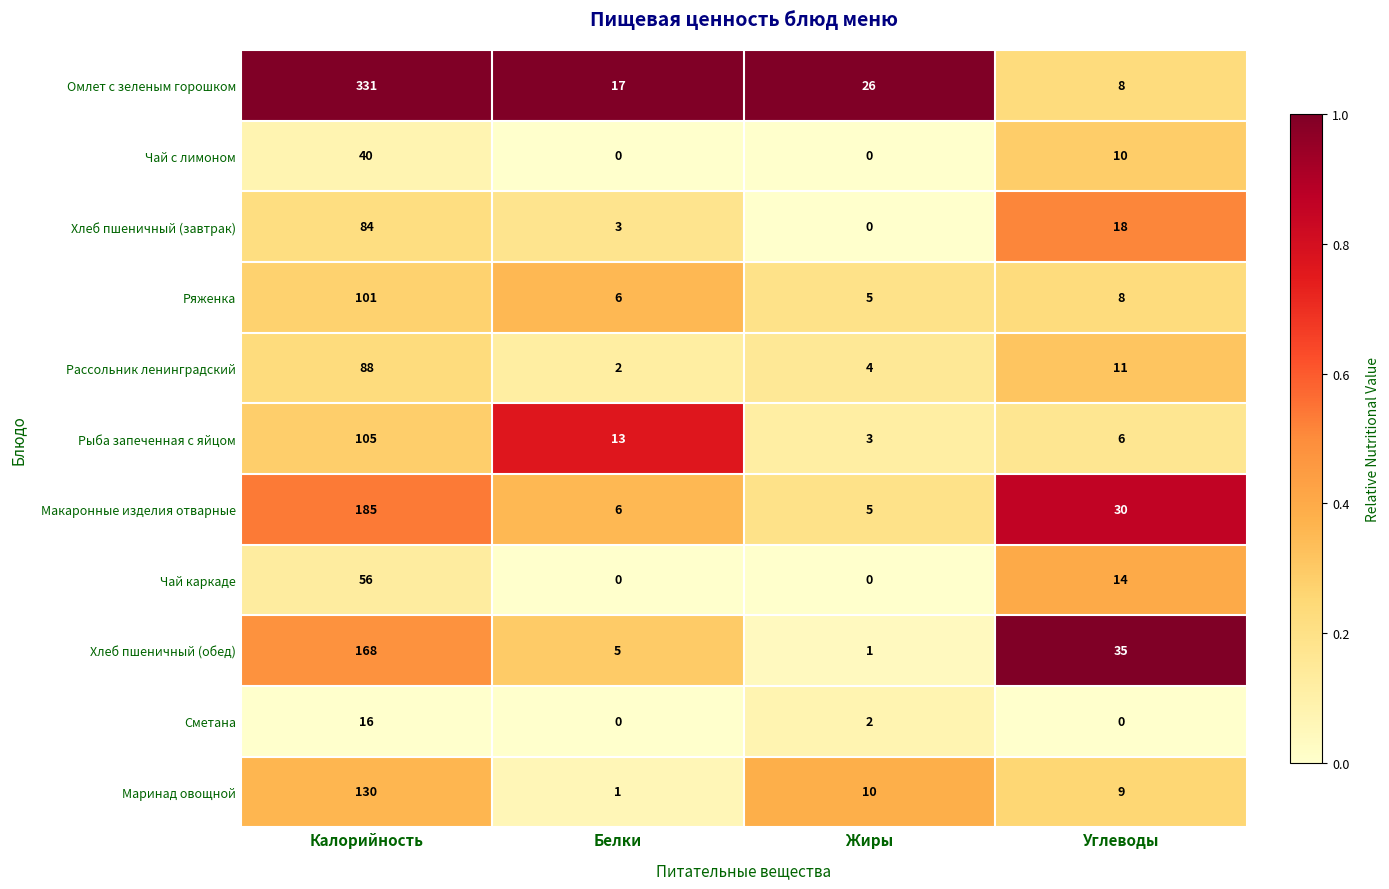

List the labels in order of Макаронные изделия отварные value, largest first.

Калорийность, Углеводы, Белки, Жиры